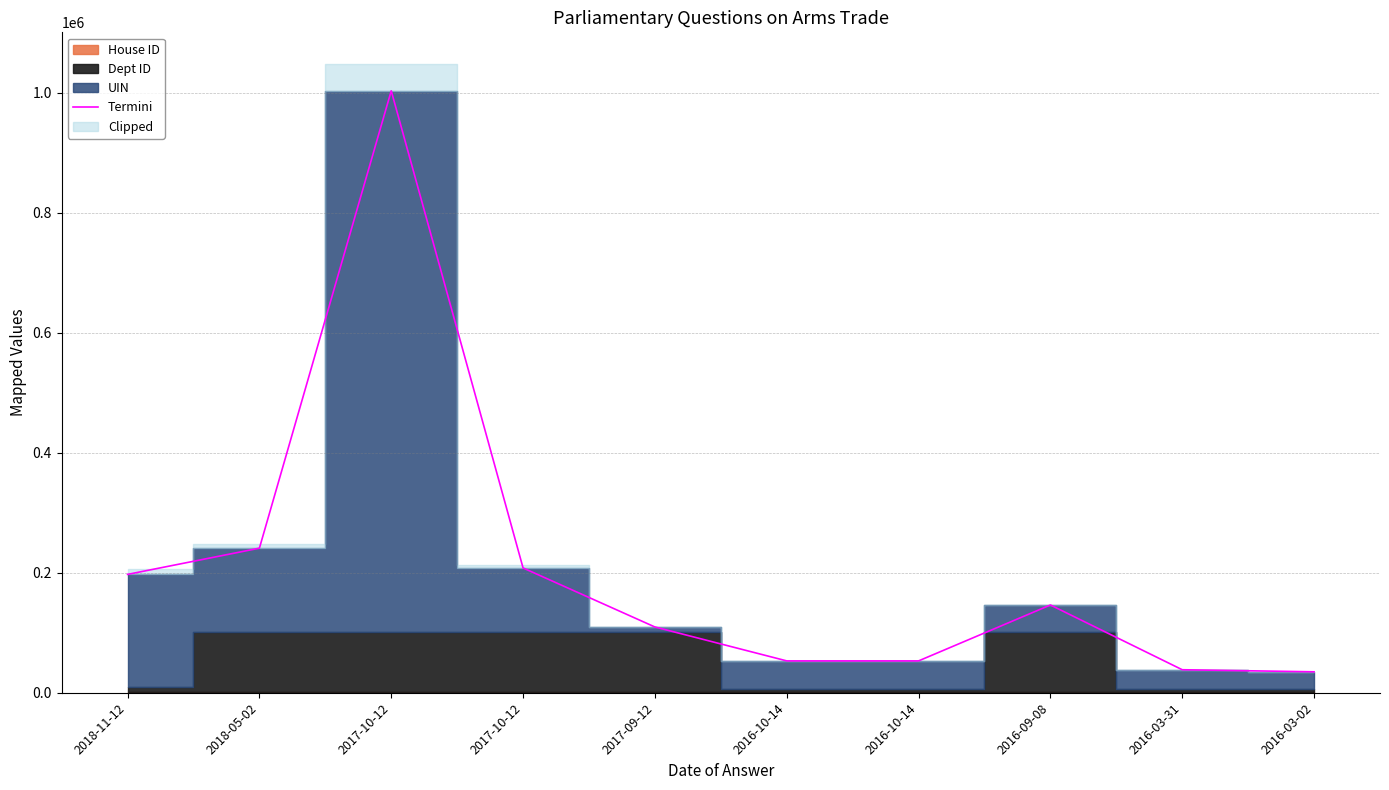

What is the maximum value shown in the chart?

1003075